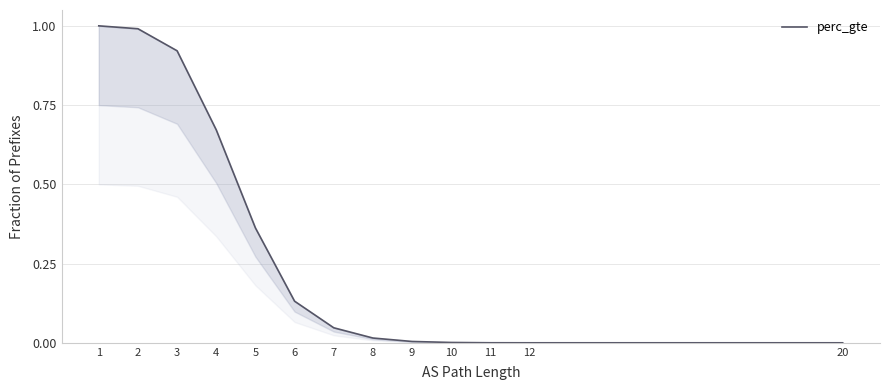

What is the difference between the values at 7 and 3?

0.9